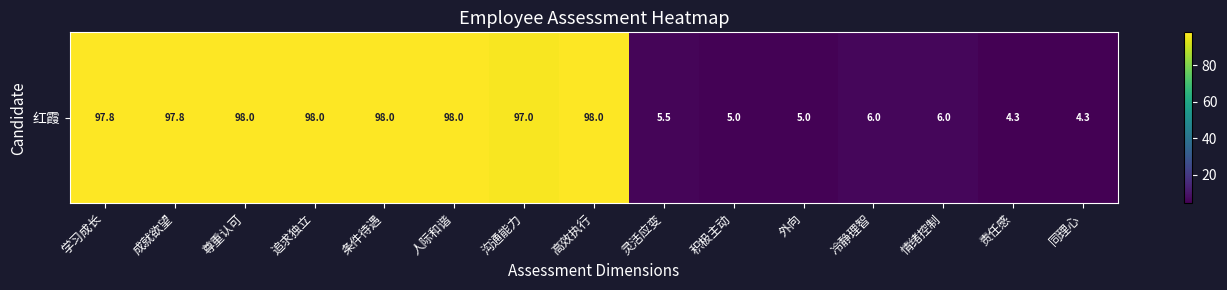

Which label corresponds to the largest value in the chart?

尊重认可